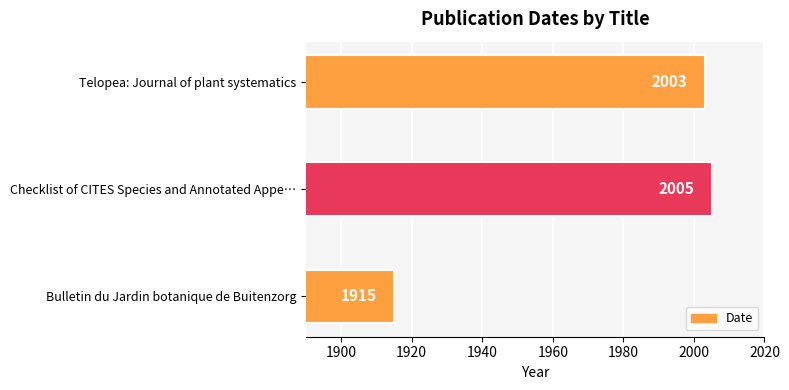

Reading bottom to top, list all the values displayed in this chart.

Bulletin du Jardin botanique de Buitenzorg=1915	Checklist of CITES Species and Annotated Appe…=2005	Telopea: Journal of plant systematics=2003